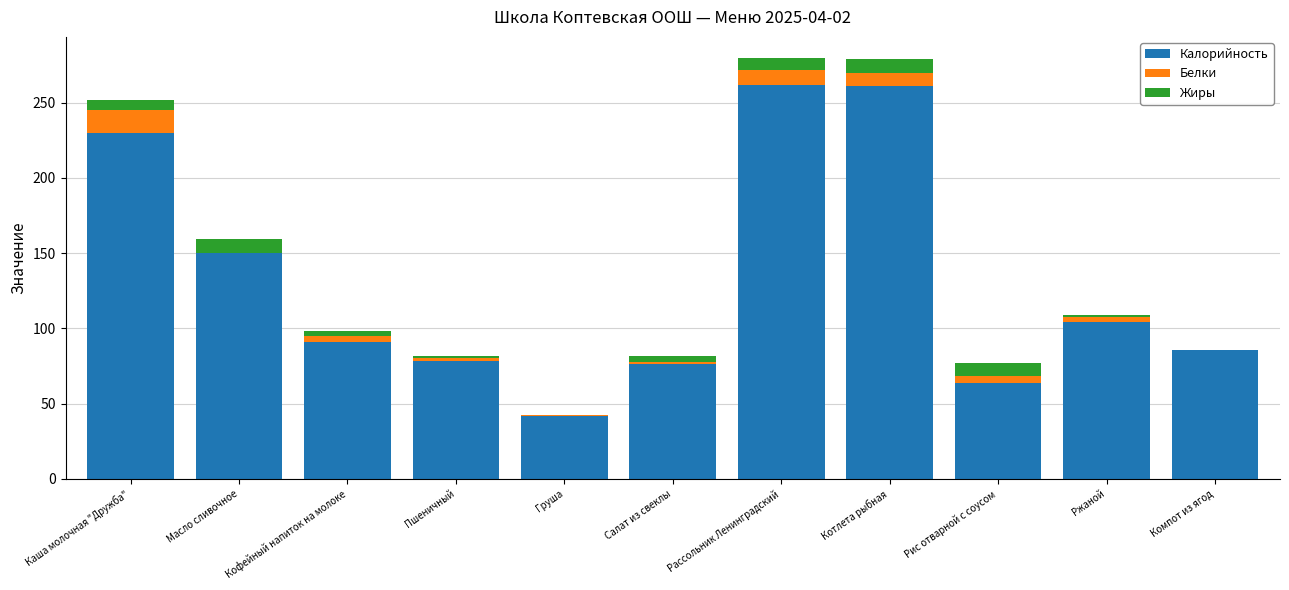

The value of Калорийность at Салат из свеклы is 76.0. True or false?

True